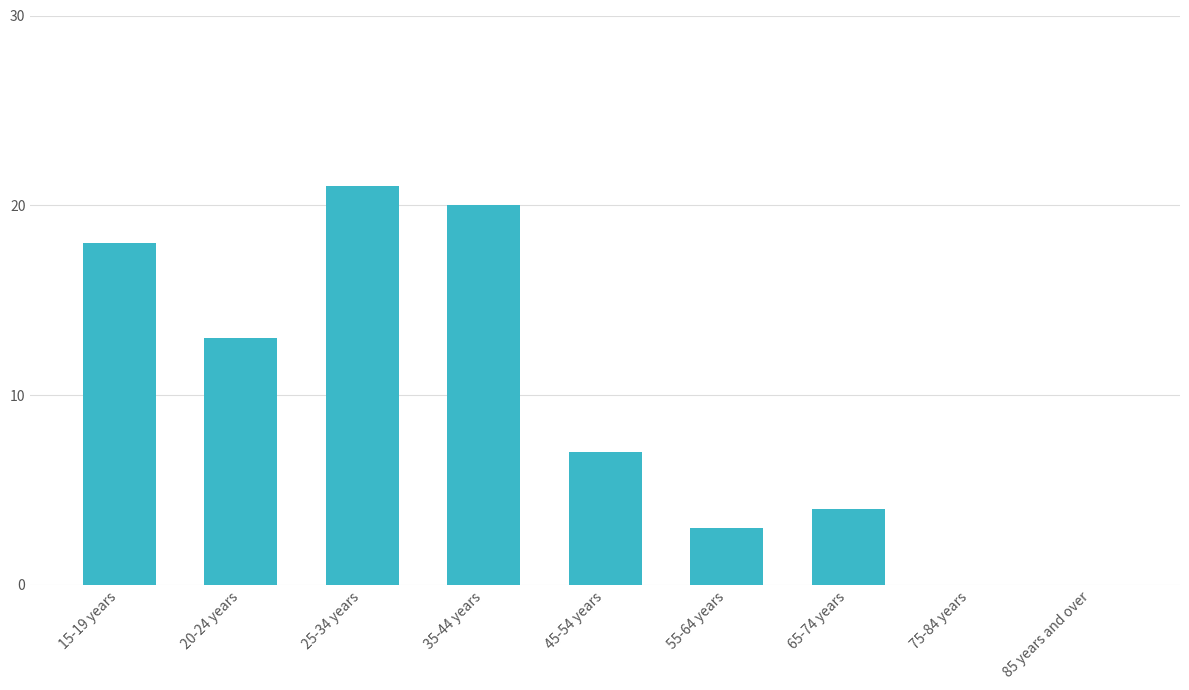

Which has a higher value, 55-64 years or 35-44 years?

35-44 years